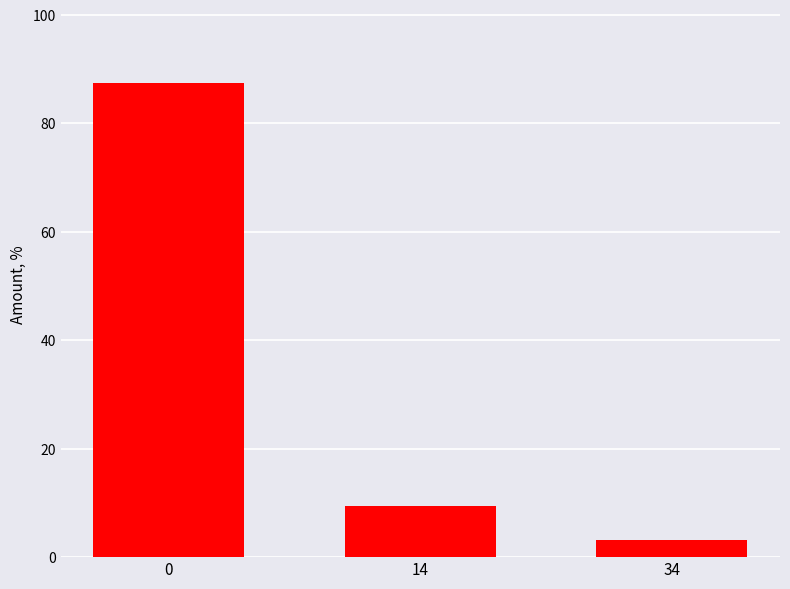

Reading left to right, list all the values displayed in this chart.

0=87.5	14=9.4	34=3.1